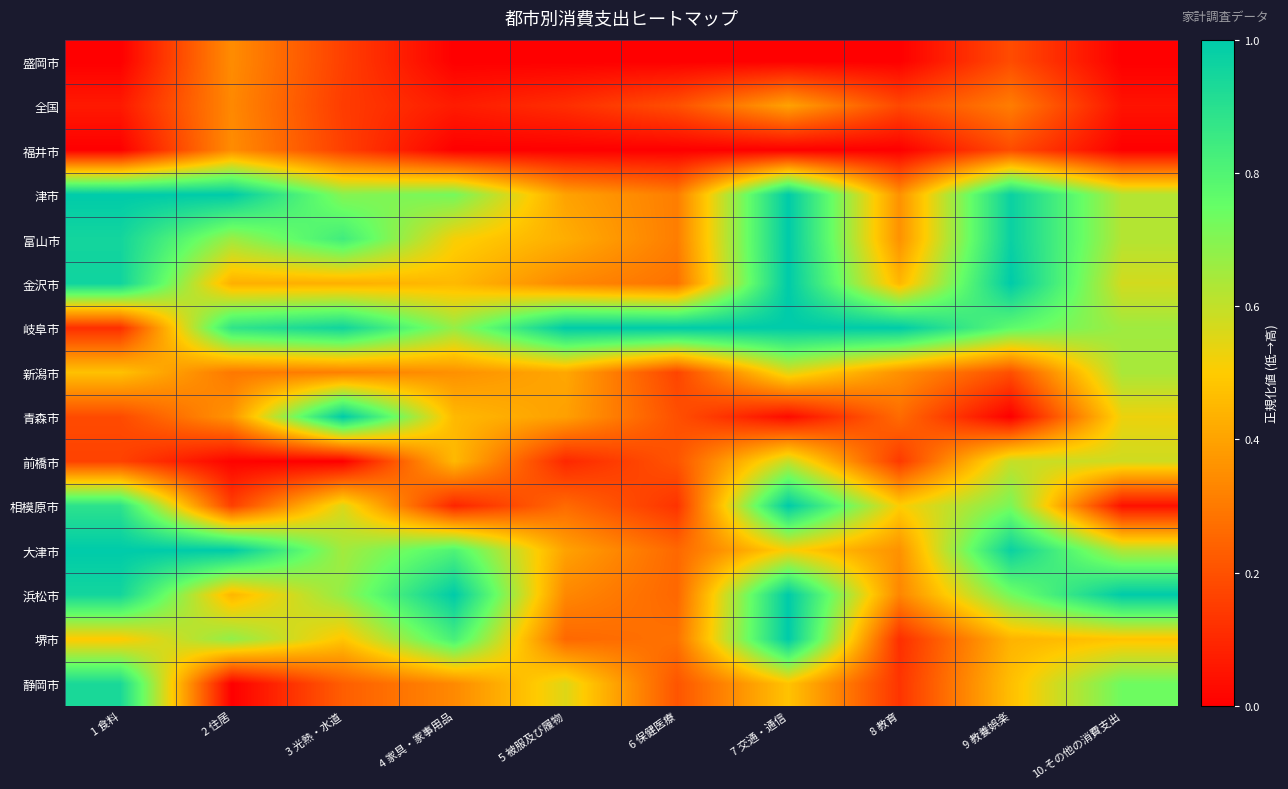

Which series changed the most between 2 住居 and 4 家具・家事用品?

浜松市